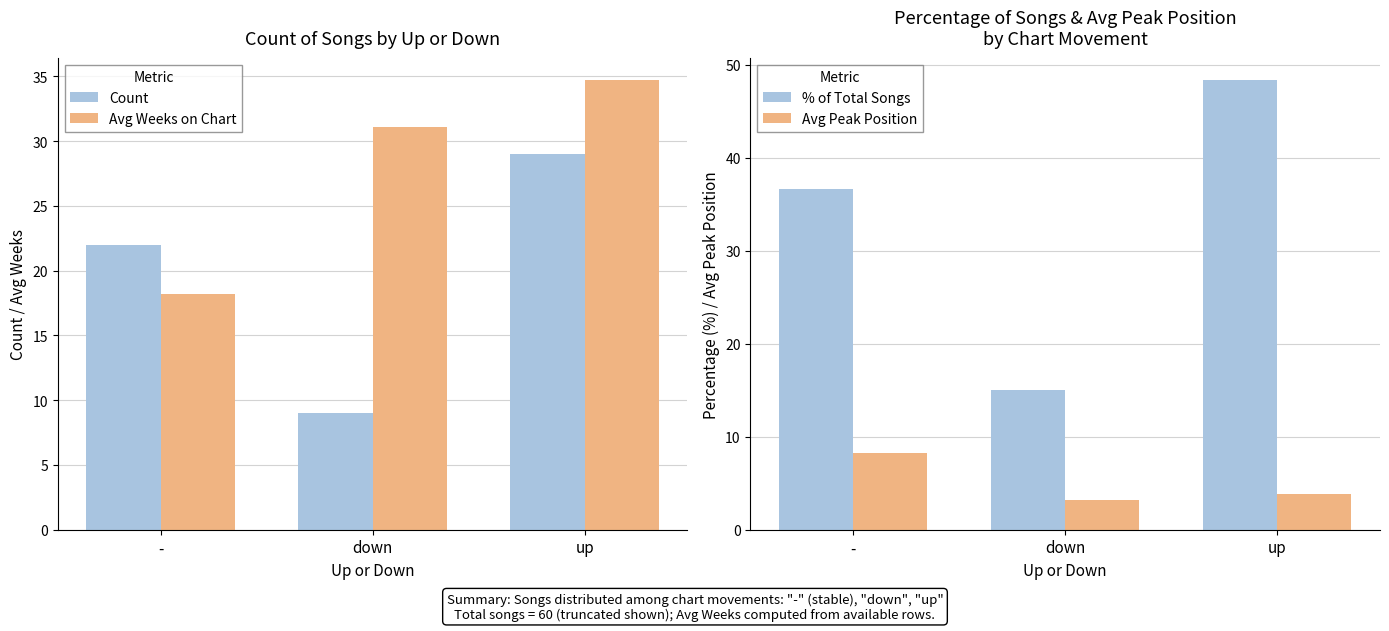

What is the difference between the Avg Weeks on Chart values at down and -?

12.9